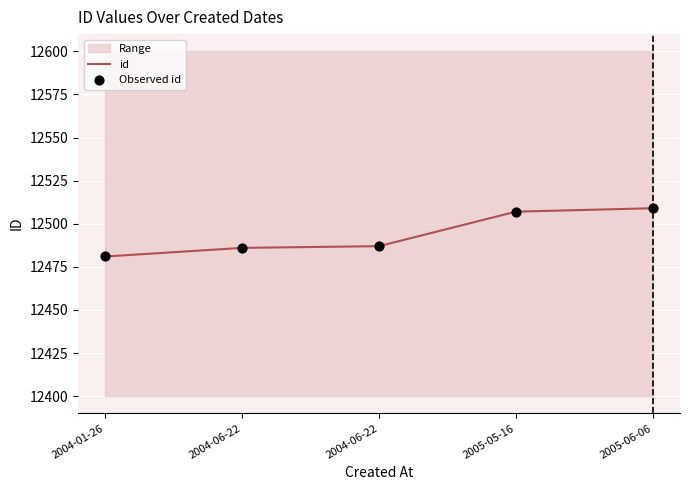

At how many categories does at least one series exceed 12502?

2